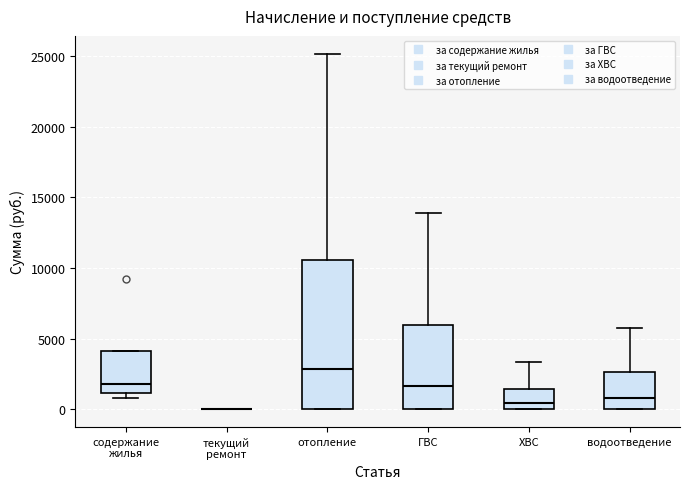

Where is the lower edge of the box for содержание жилья on the y-axis? The values are not printed on the chart, so give them approximately, as read against the axis.

1000